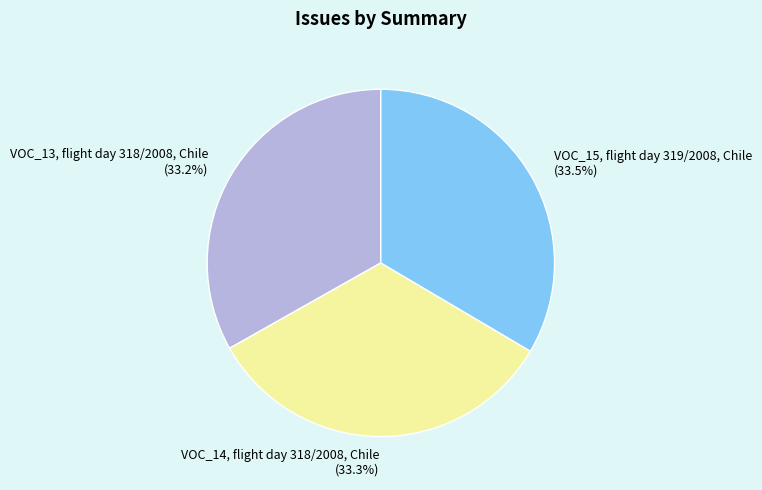

How many segments does this pie chart have?

3